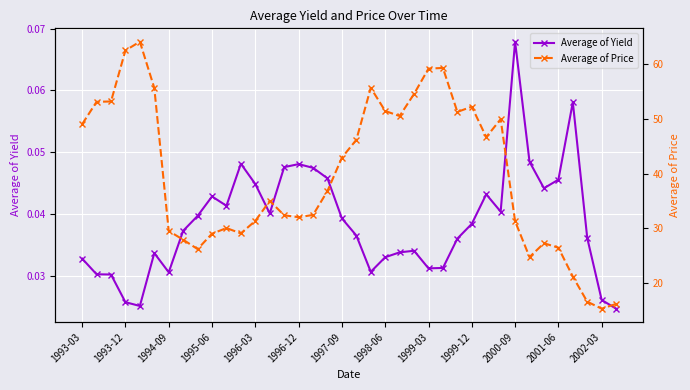

True or false: Average of Yield has more than 2 points higher than both neighbors.

True